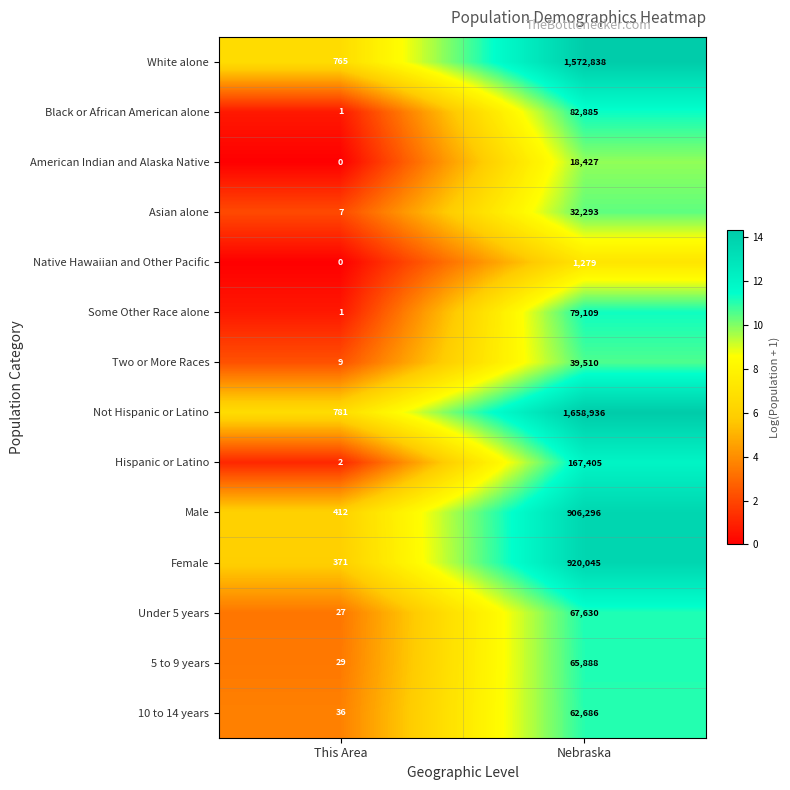

What is the difference between the American Indian and Alaska Native values at This Area and Nebraska?

18427